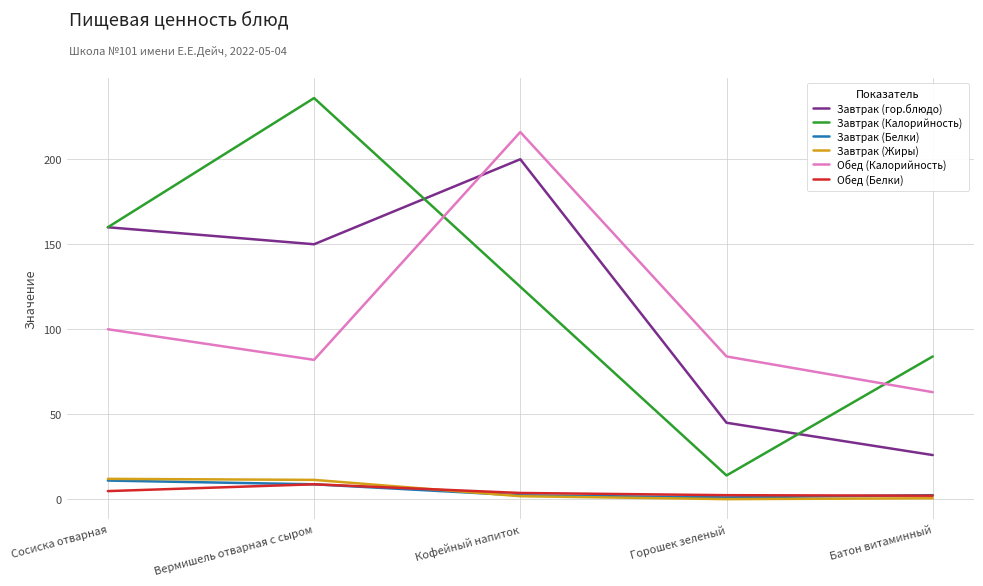

Which label corresponds to the largest value in the chart?

Вермишель отварная с сыром